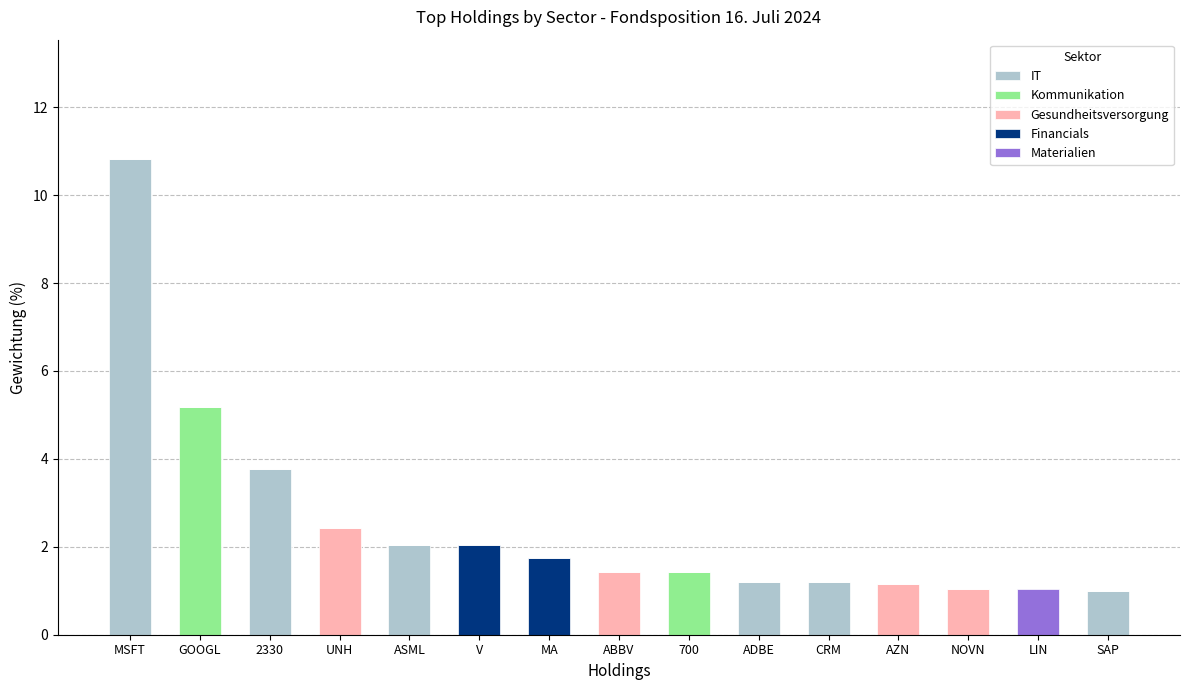

At which category is the sum across all series the highest?

MSFT